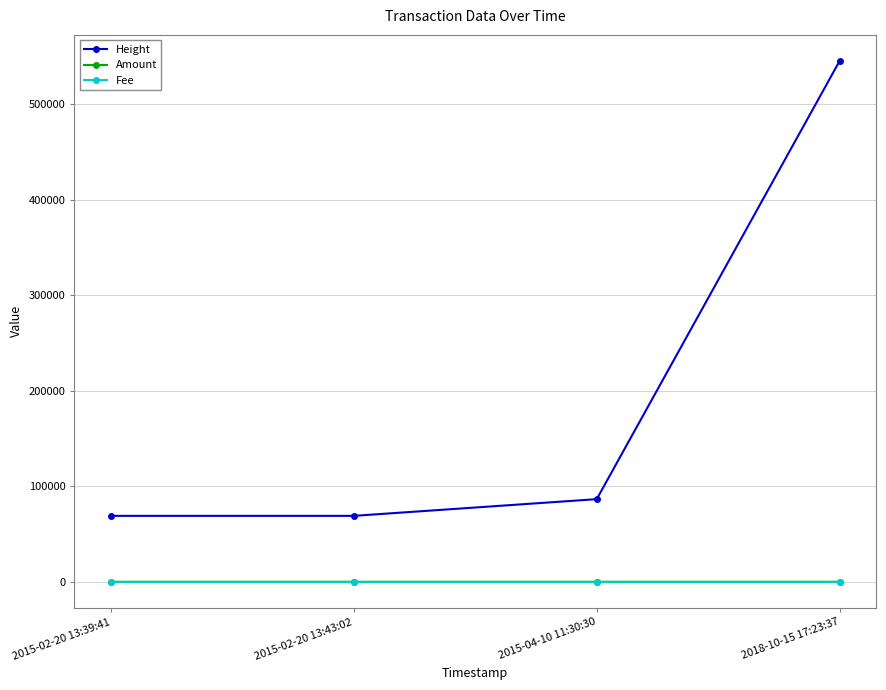

What is the label of the 4th point from the right?

2015-02-20 13:39:41